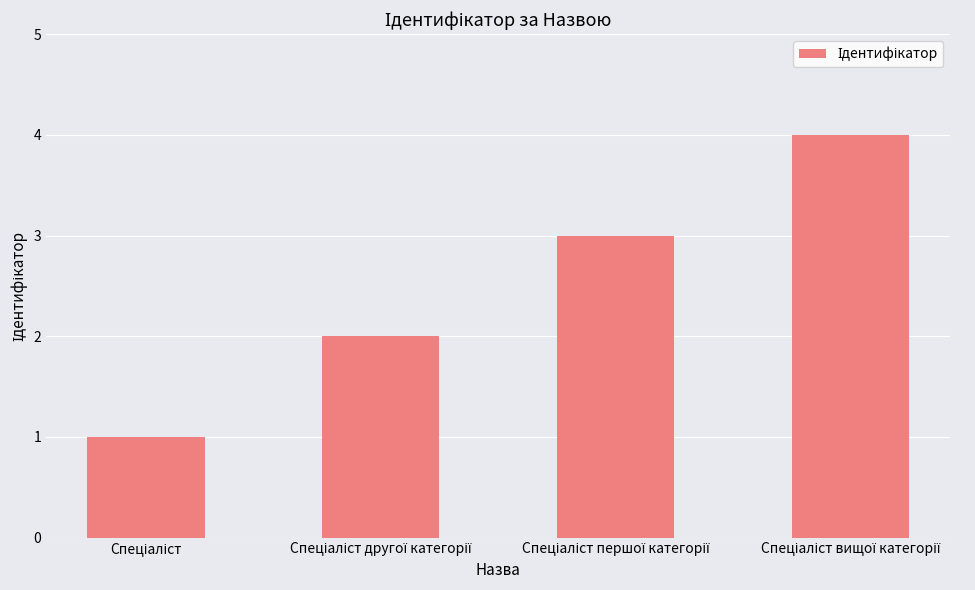

What is the maximum value shown in the chart?

4